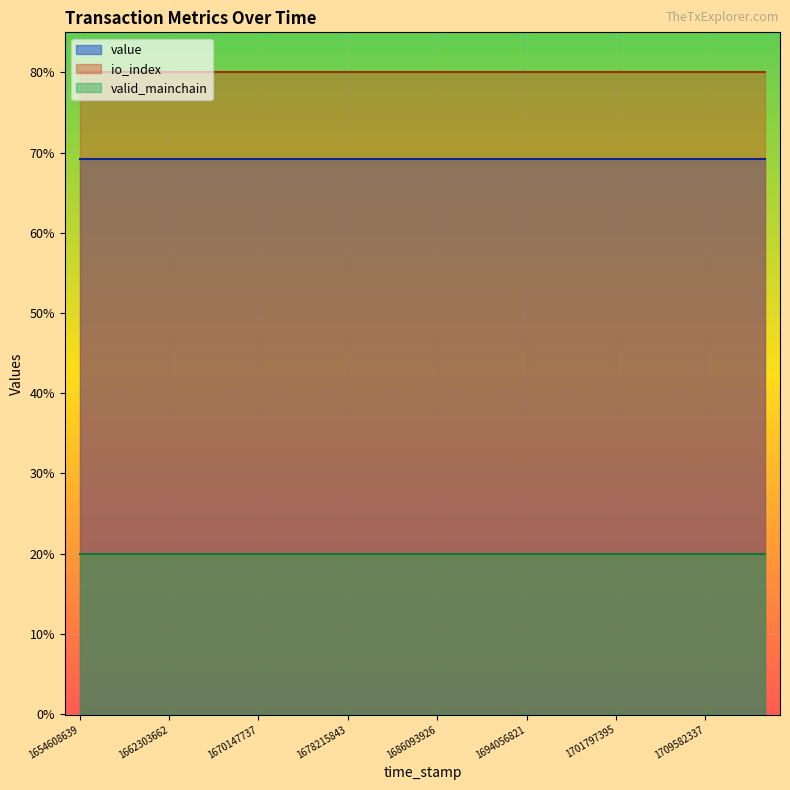

True or false: valid_mainchain and value intersect in this chart.

False